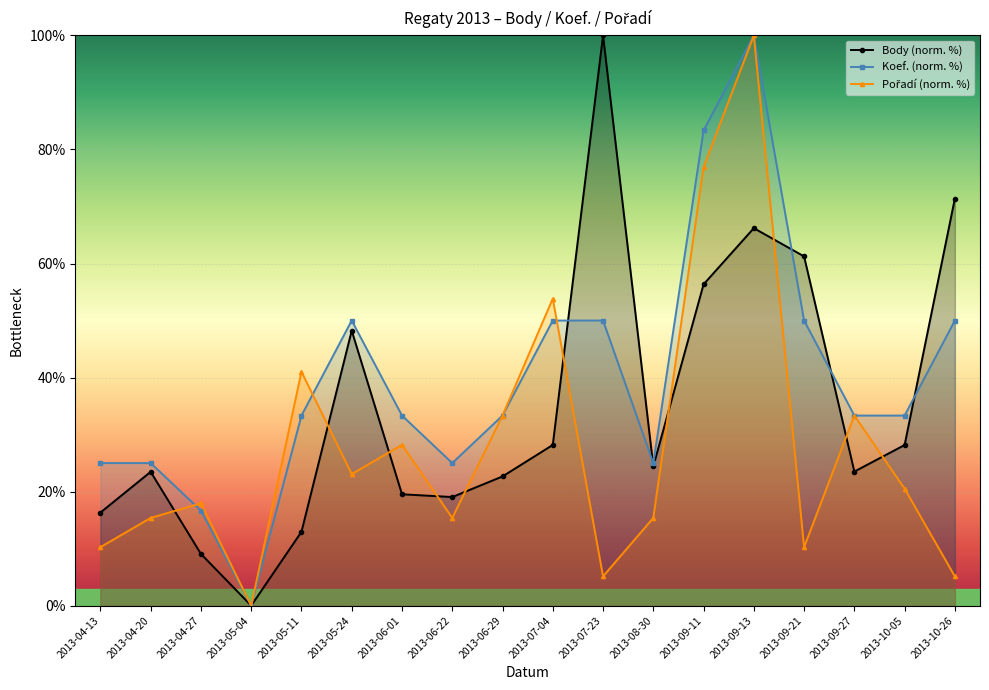

At which category is the sum across all series the highest?

2013-09-13